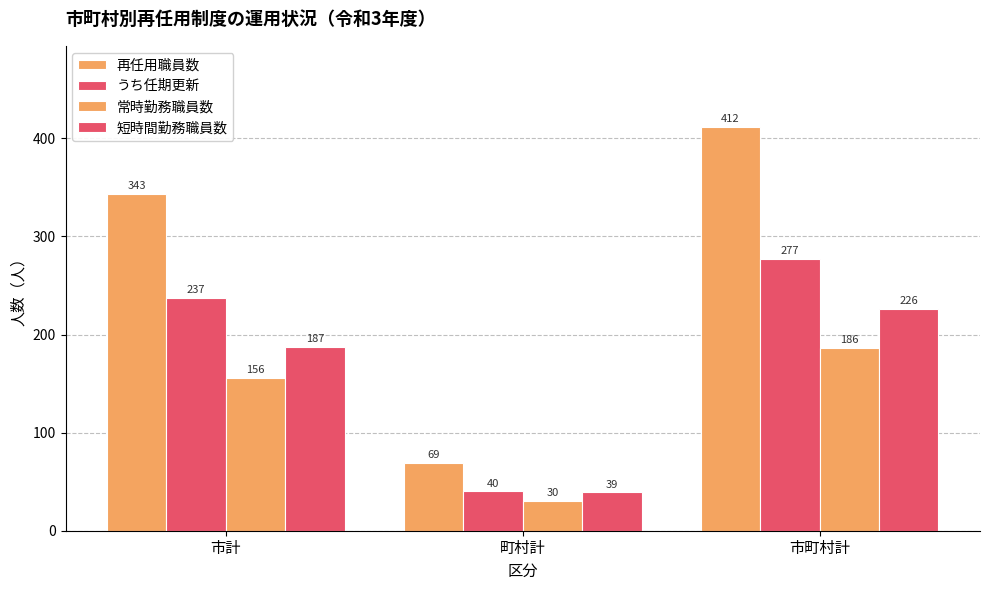

Reading left to right, list all the values displayed in this chart.

再任用職員数: 市計=343	町村計=69	市町村計=412
うち任期更新: 市計=237	町村計=40	市町村計=277
常時勤務職員数: 市計=156	町村計=30	市町村計=186
短時間勤務職員数: 市計=187	町村計=39	市町村計=226